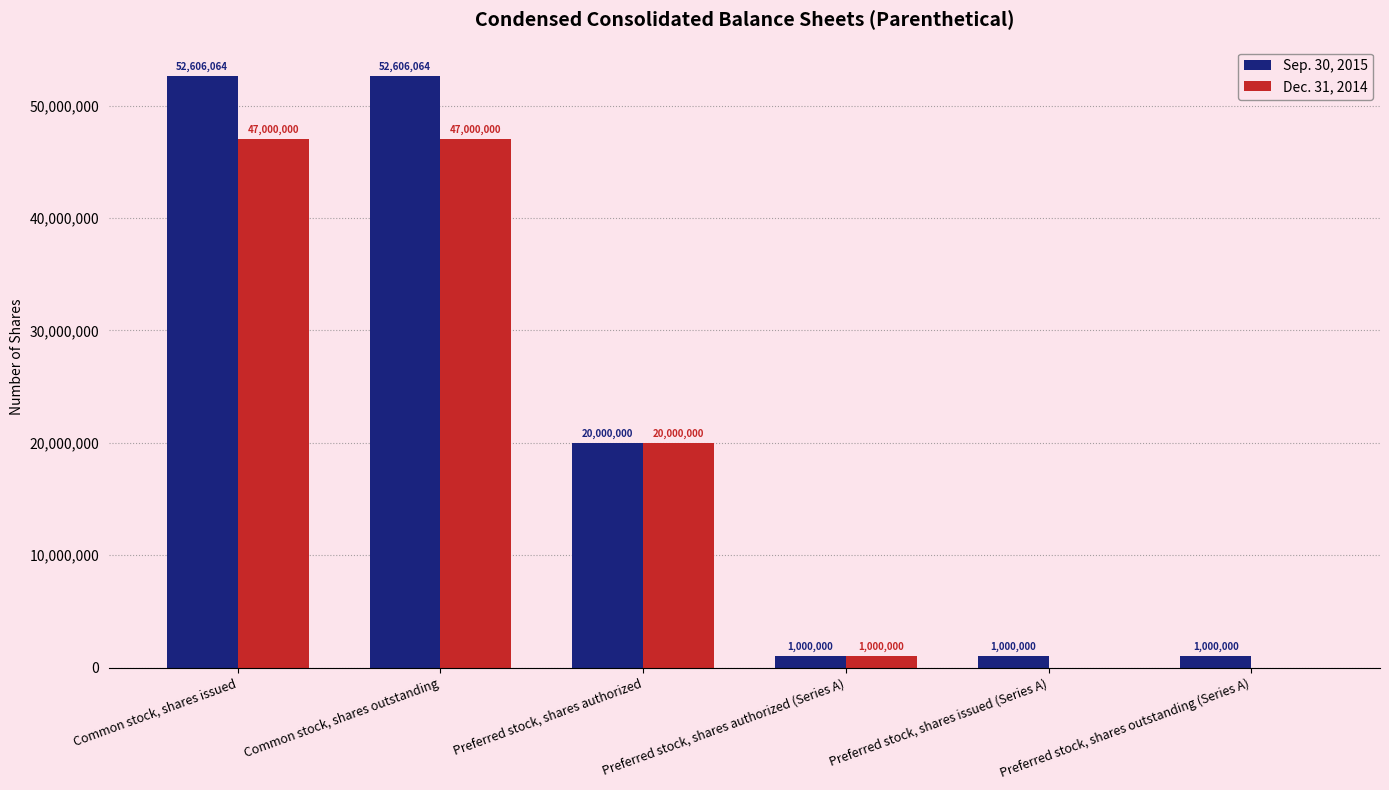

Reading left to right, transcribe all the data shown in this chart.

Sep. 30, 2015: Common stock, shares issued=52606064	Common stock, shares outstanding=52606064	Preferred stock, shares authorized=20000000	Preferred stock, shares authorized (Series A)=1000000	Preferred stock, shares issued (Series A)=1000000	Preferred stock, shares outstanding (Series A)=1000000
Dec. 31, 2014: Common stock, shares issued=47000000	Common stock, shares outstanding=47000000	Preferred stock, shares authorized=20000000	Preferred stock, shares authorized (Series A)=1000000	Preferred stock, shares issued (Series A)=0	Preferred stock, shares outstanding (Series A)=0